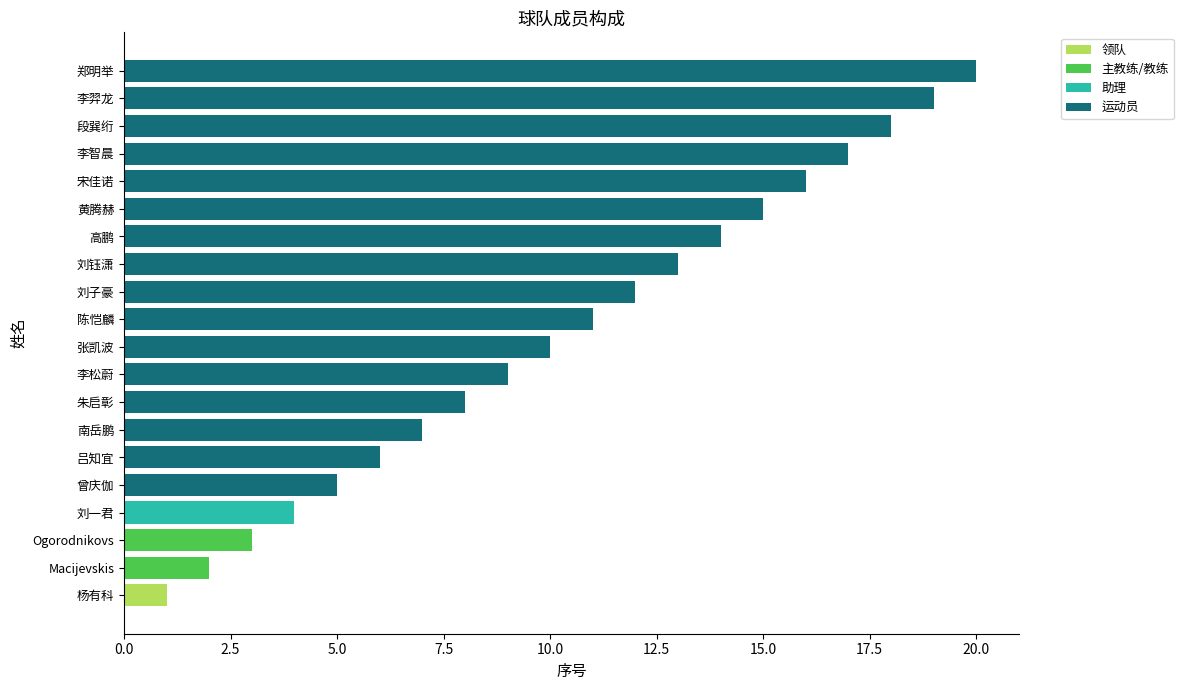

The value of 领队 at 段巽绗 is 0. True or false?

True